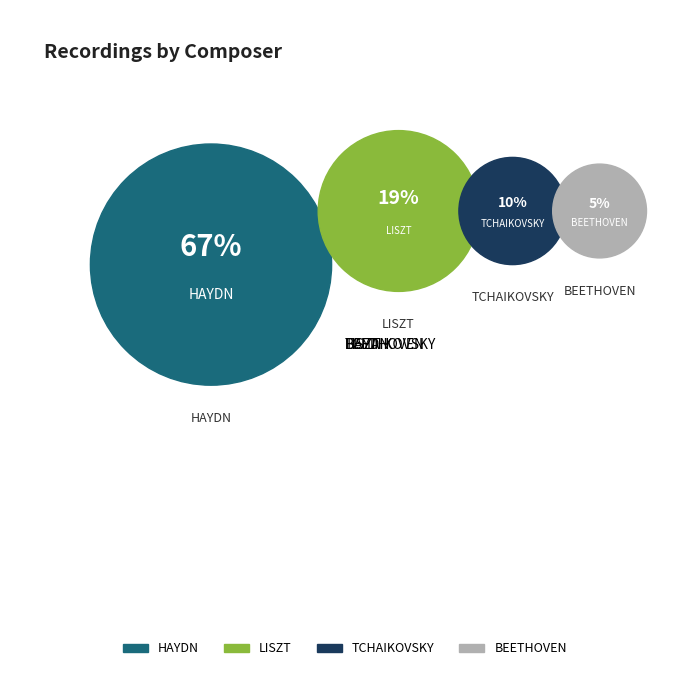

Which slice is the largest?

HAYDN